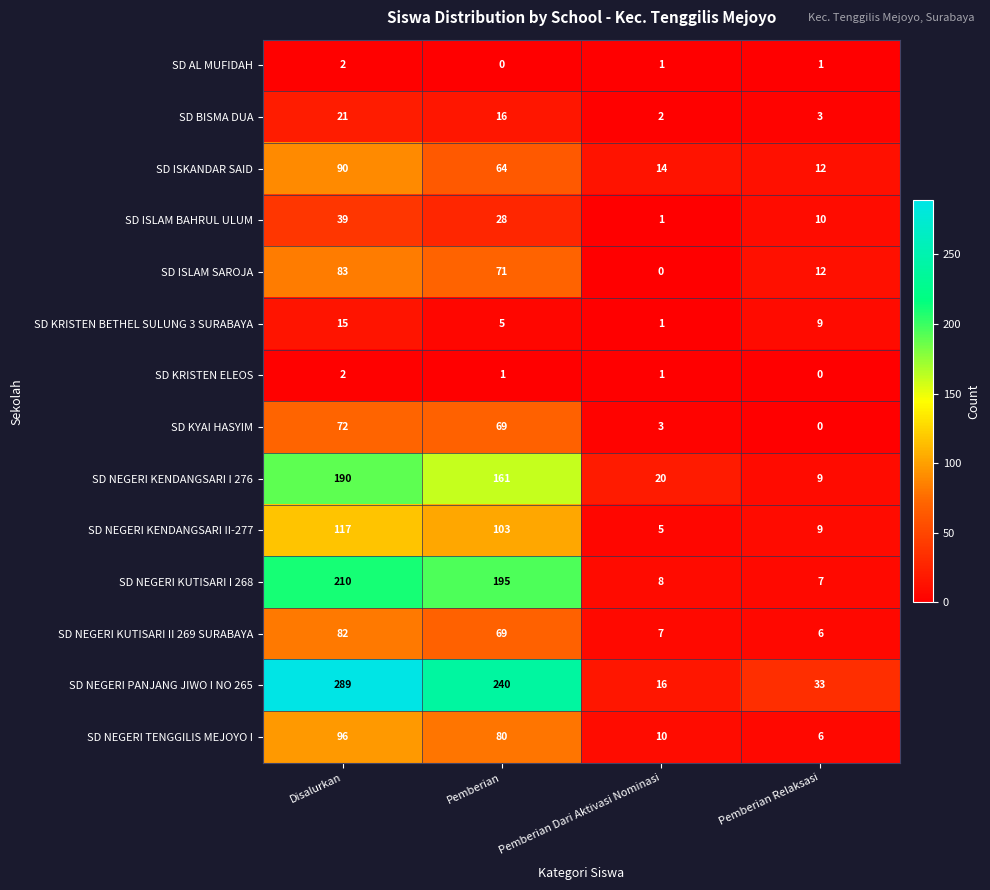

Is it true that SD ISLAM SAROJA equals 51 at Disalurkan?

False